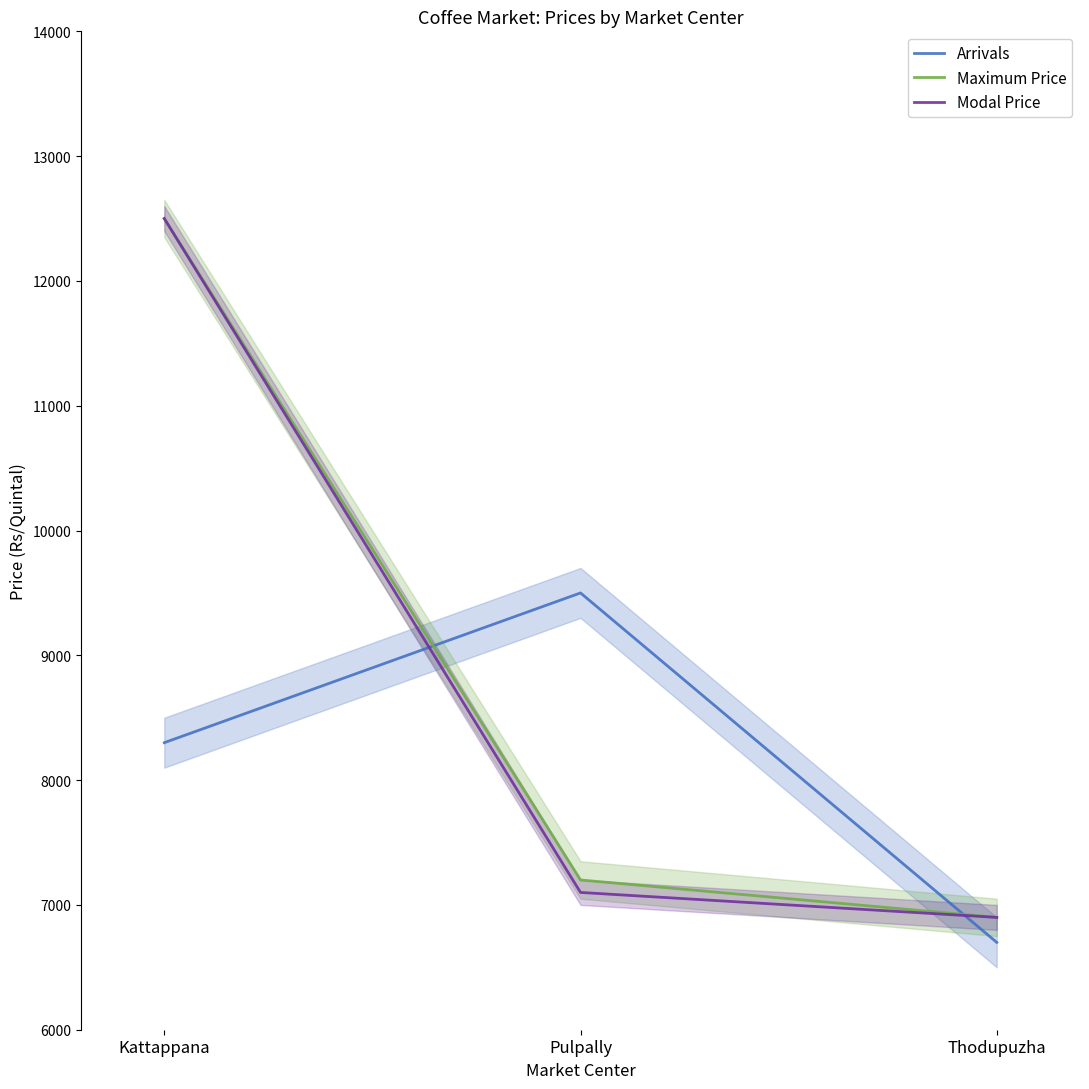

Reading left to right, what are all the values shown in this chart?

Arrivals: 8300	9500	6700
Maximum Price: 12500	7200	6900
Modal Price: 12500	7100	6900